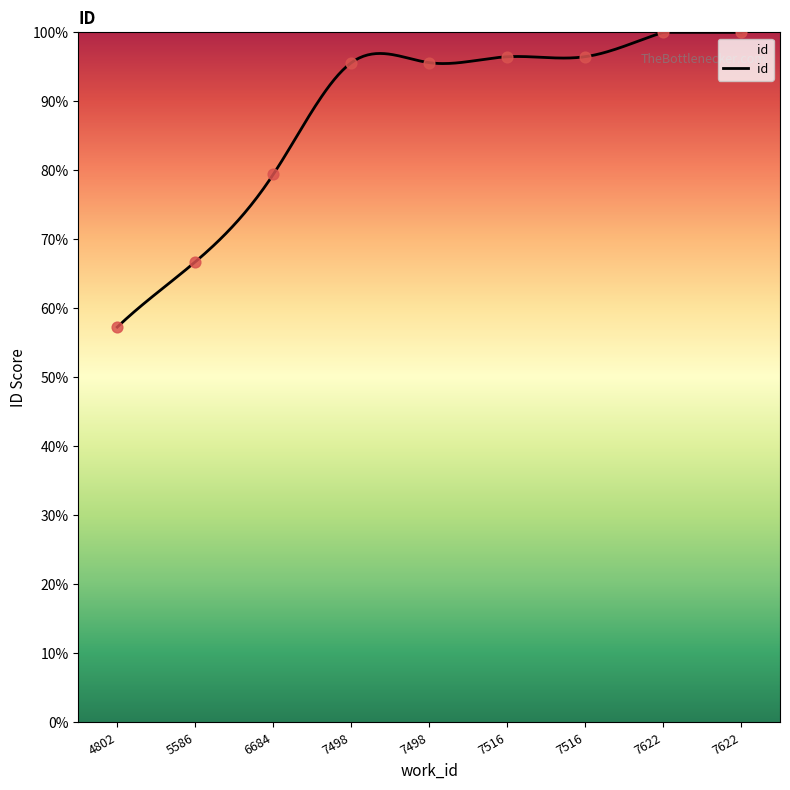

Which has a higher value, 7622 or 7498?

7622